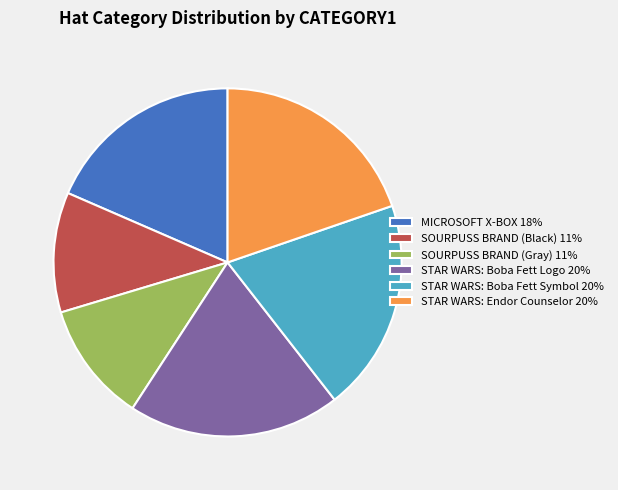

Is the sum of STAR WARS: Boba Fett Symbol 20% and MICROSOFT X-BOX 18% greater than half?

No